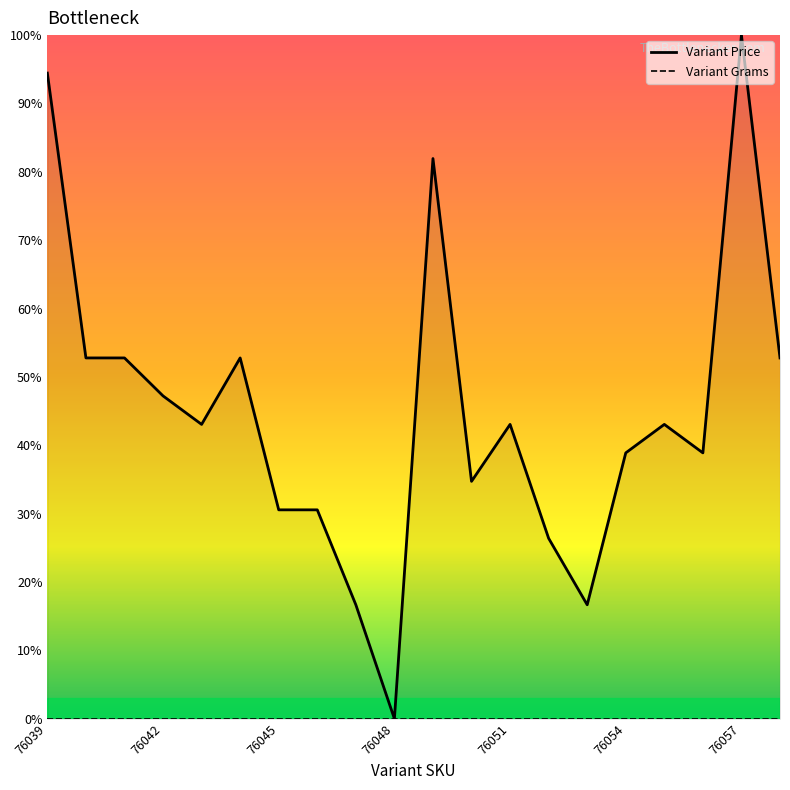

True or false: Variant Grams and Variant Price intersect in this chart.

False